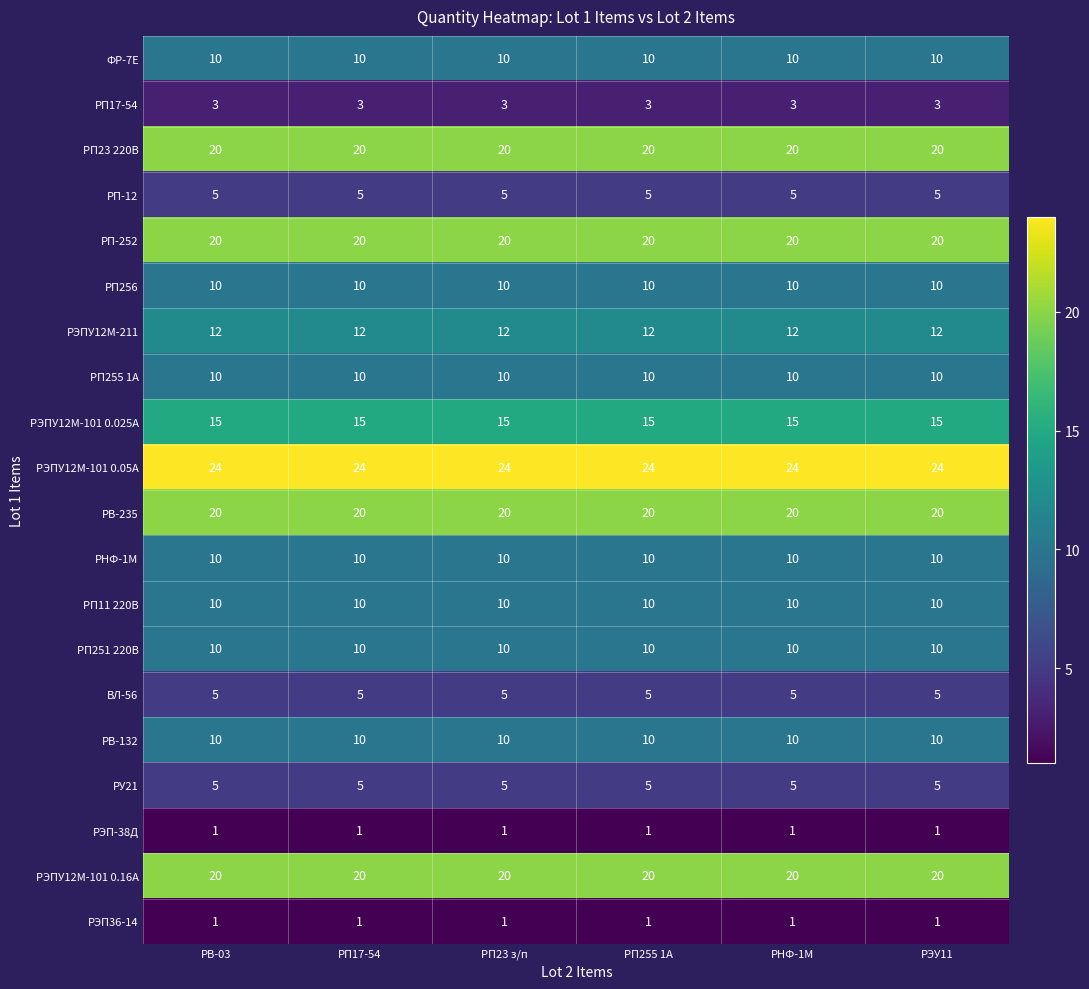

What is the sum of the РП11 220В values at РНФ-1М and РП255 1А?

20